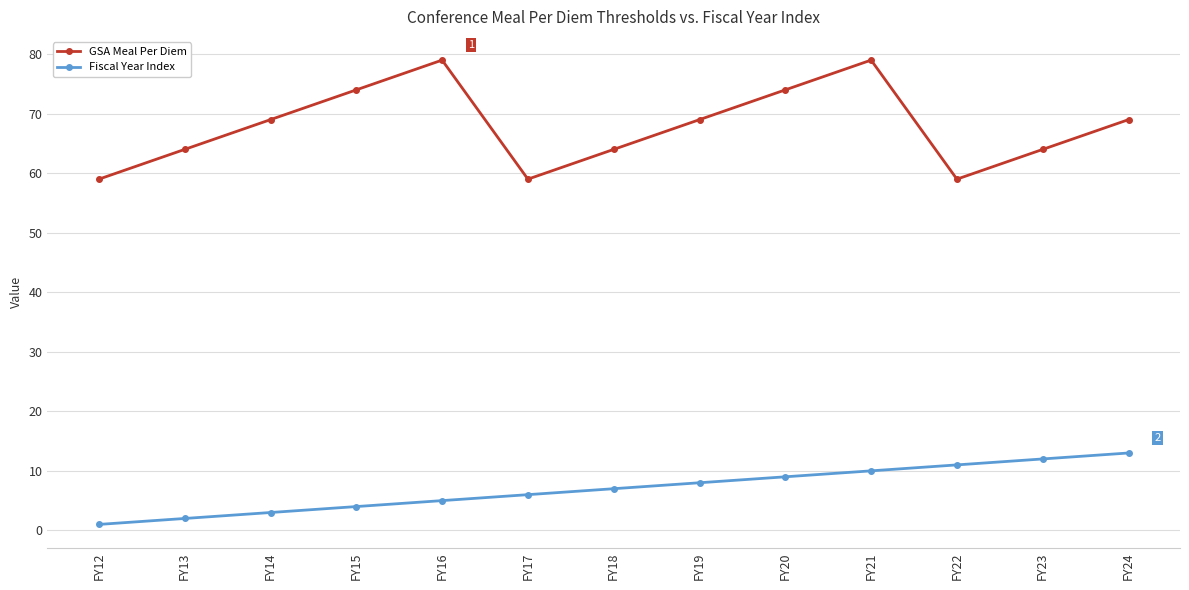

At which category does GSA Meal Per Diem reach its first local peak?

FY16